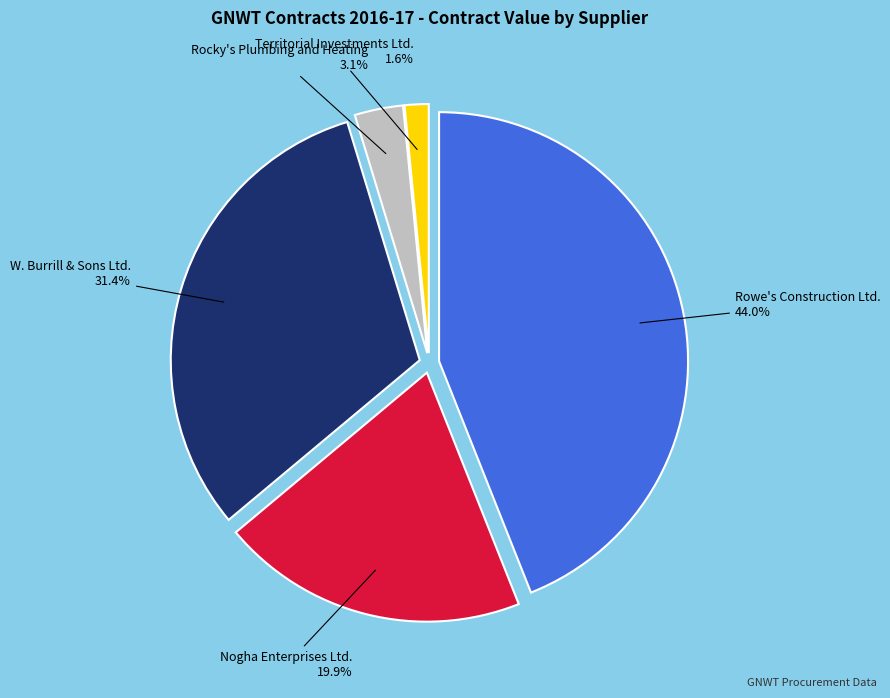

To the nearest percent, what is the average slice percentage?

20%